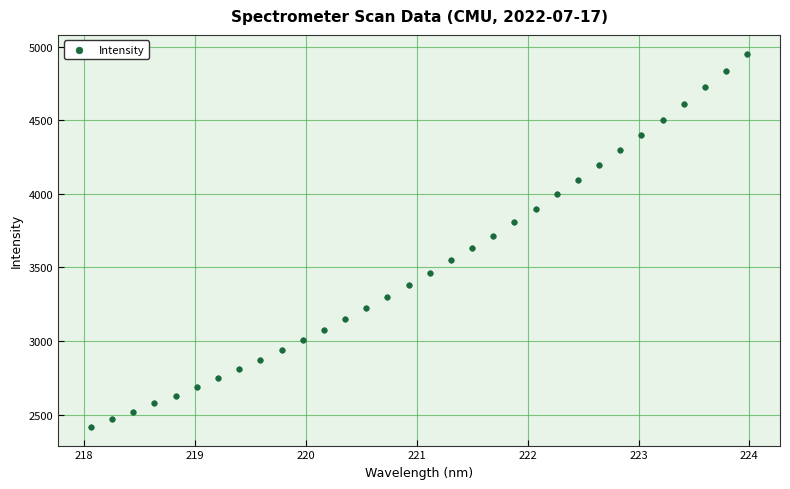

What is the range of Y values (max minus min)?

2535.5